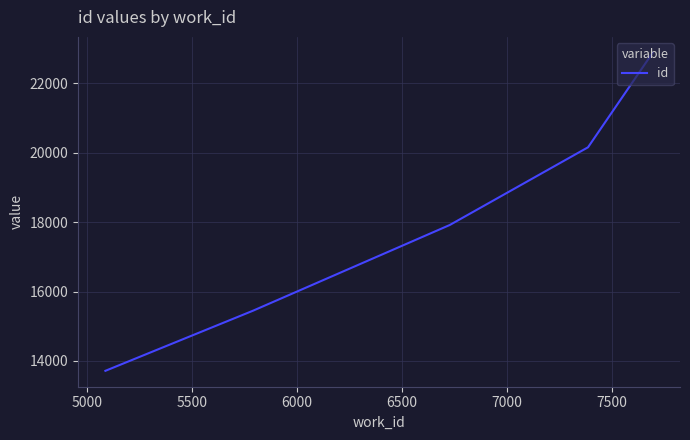

How many categories are shown in the chart?

6